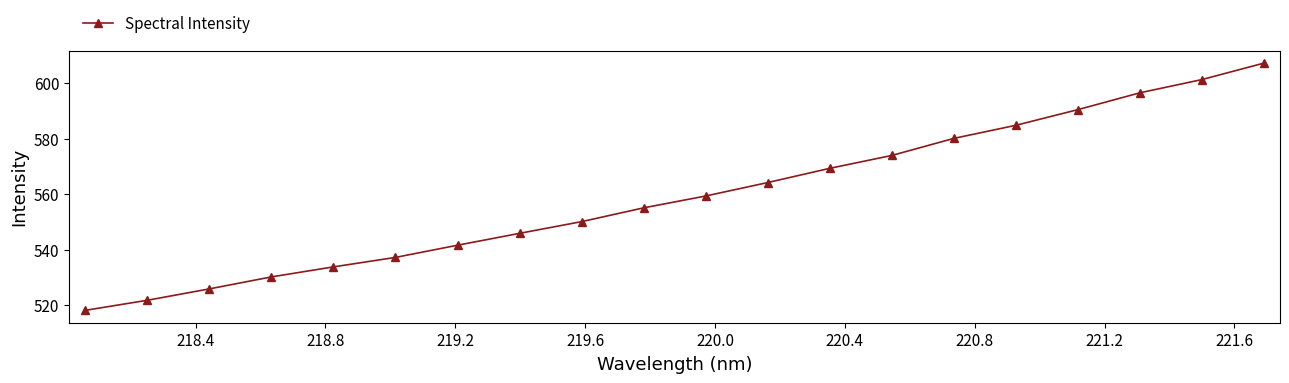

Does the chart have visible grid lines?

No